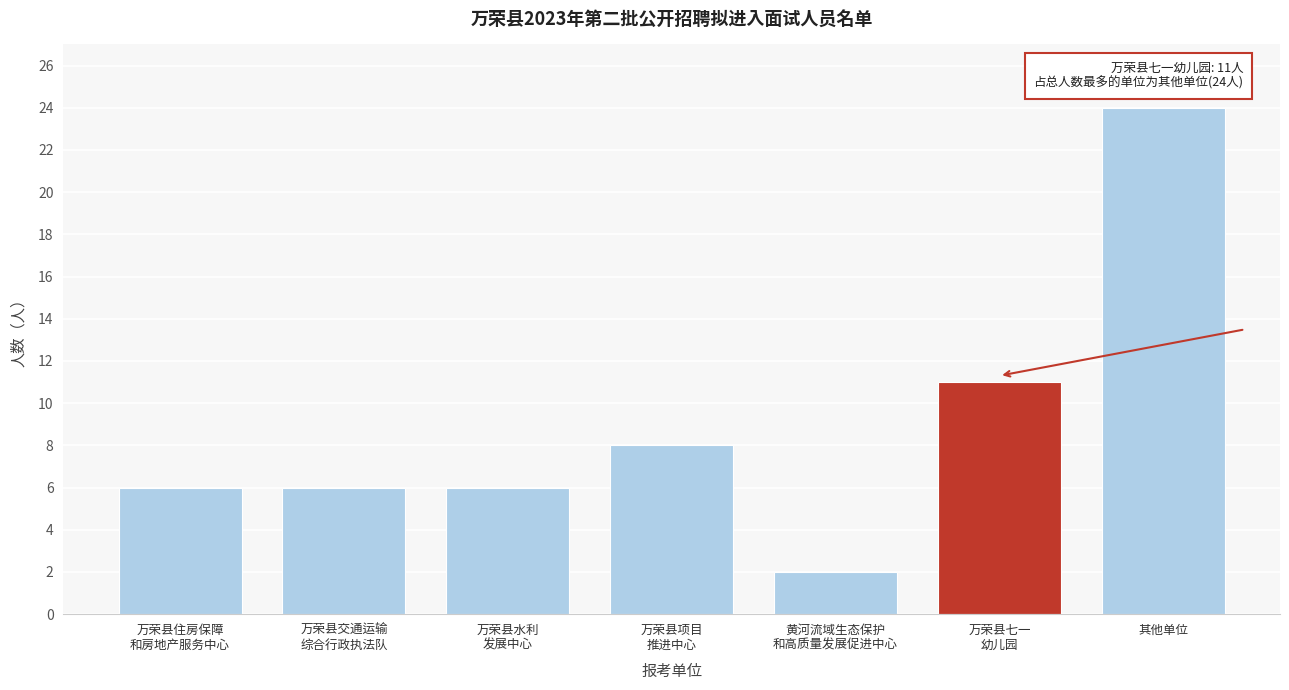

Reading right to left, what are all the values shown in this chart?

24	11	2	8	6	6	6